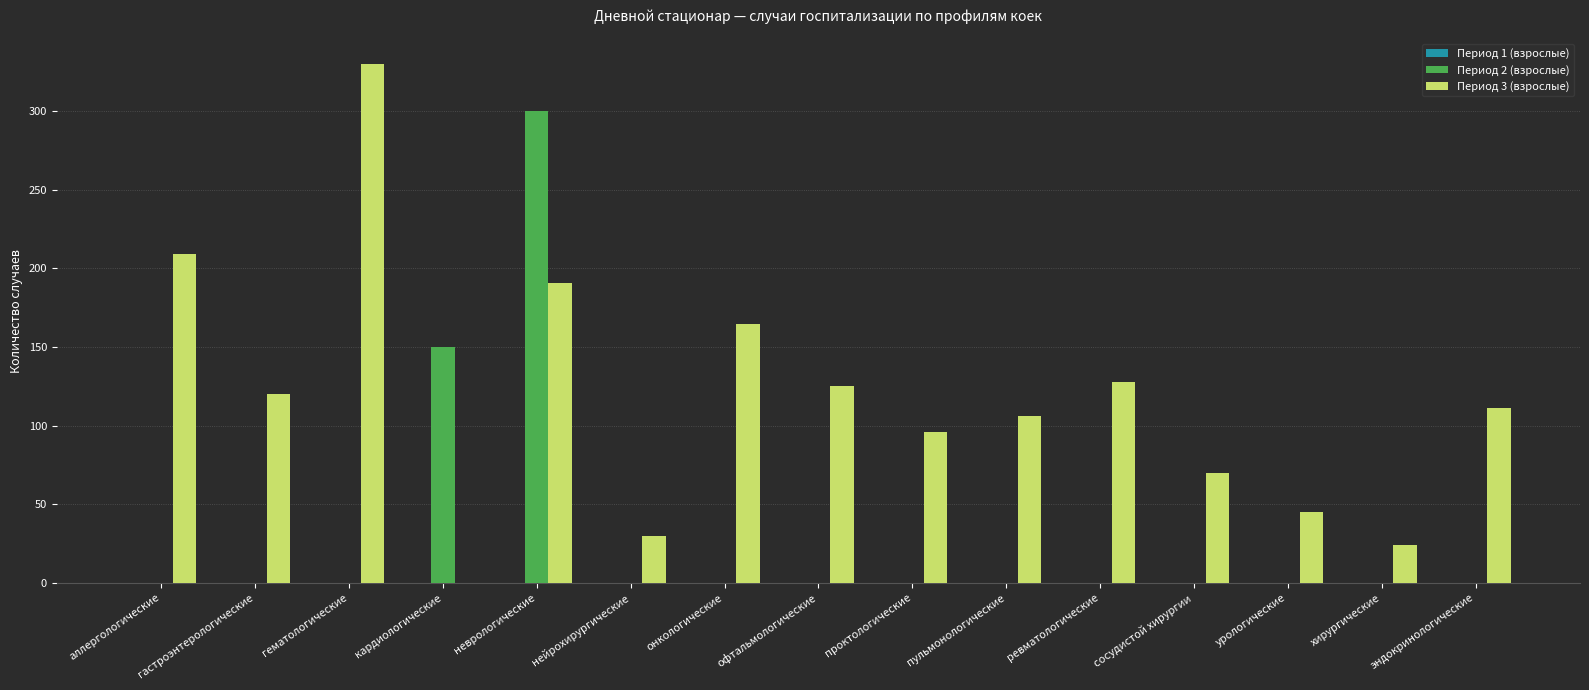

What is the greatest value displayed?

330